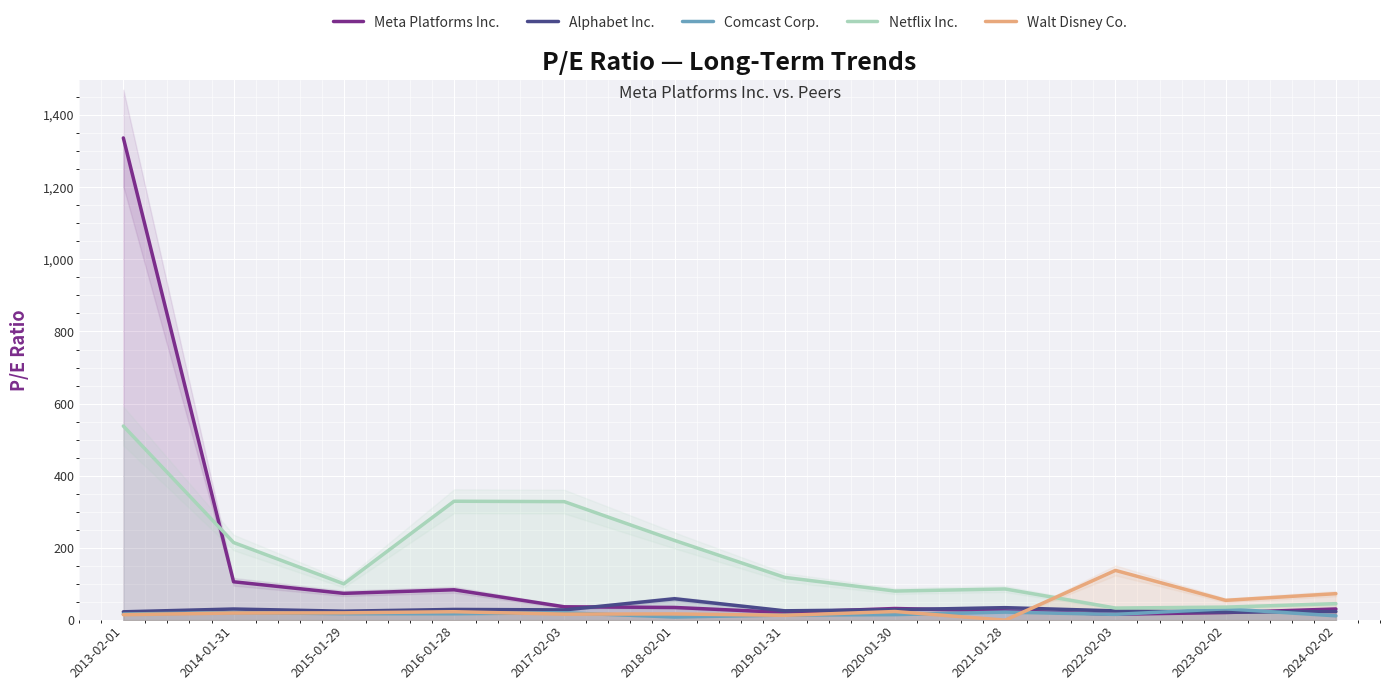

Is this an area chart (filled region under the line)?

No